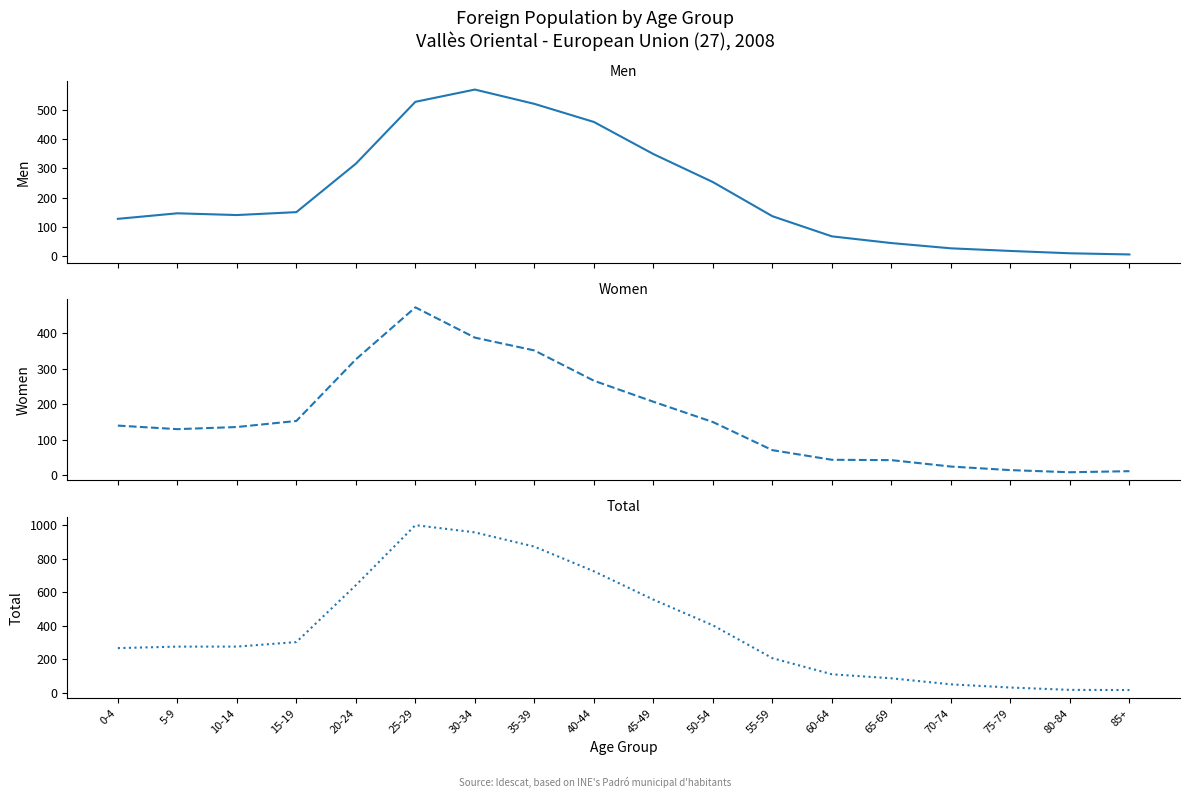

How many values in the Total series are below 276?

8